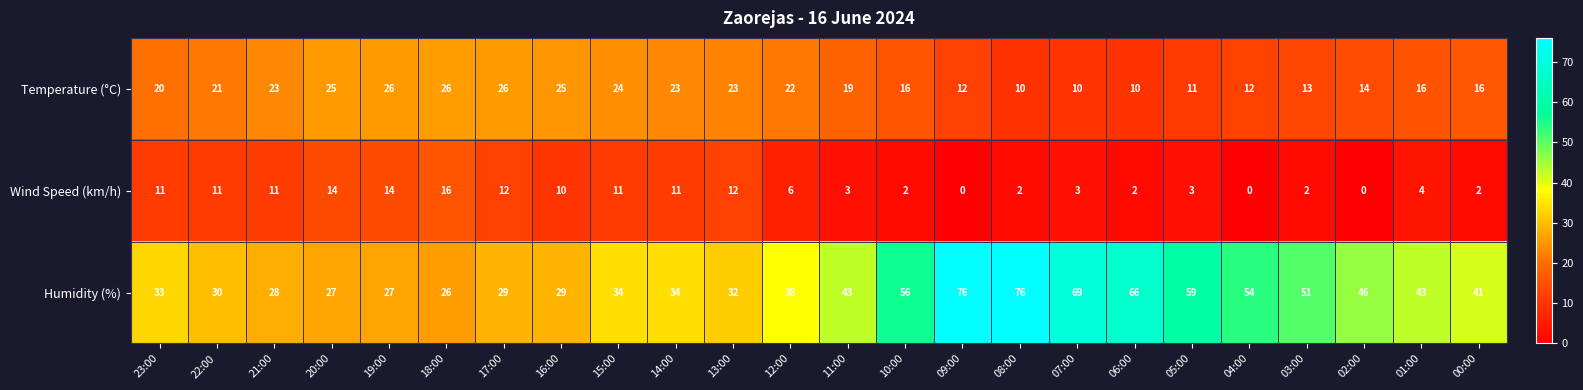

What is the total value across all series at 16:00?

64